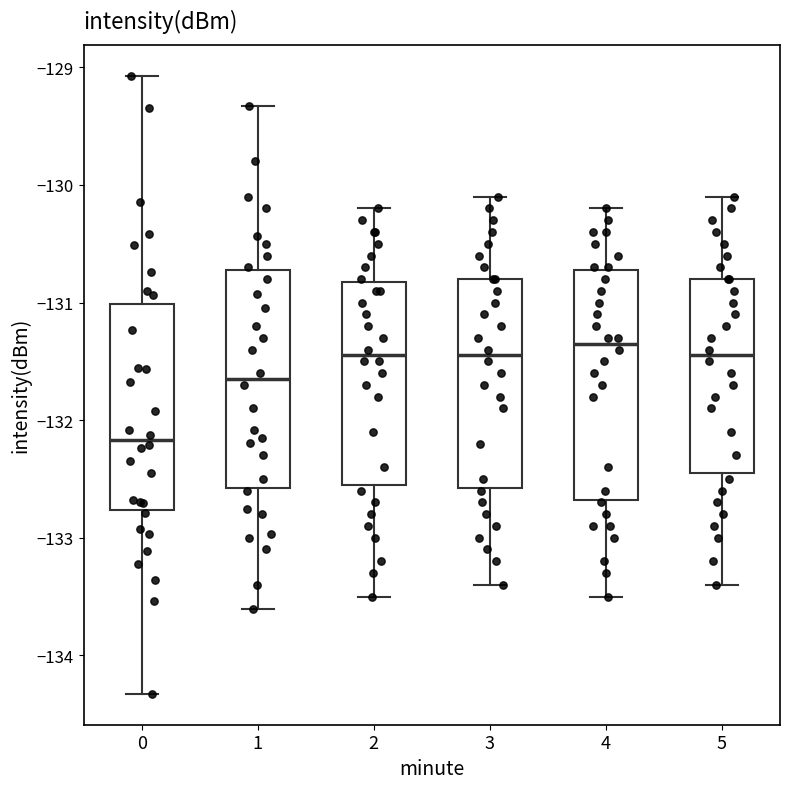

Where does the upper whisker of the box at x = 0 end on the y-axis? The values are not printed on the chart, so give them approximately, as read against the axis.

-129.1